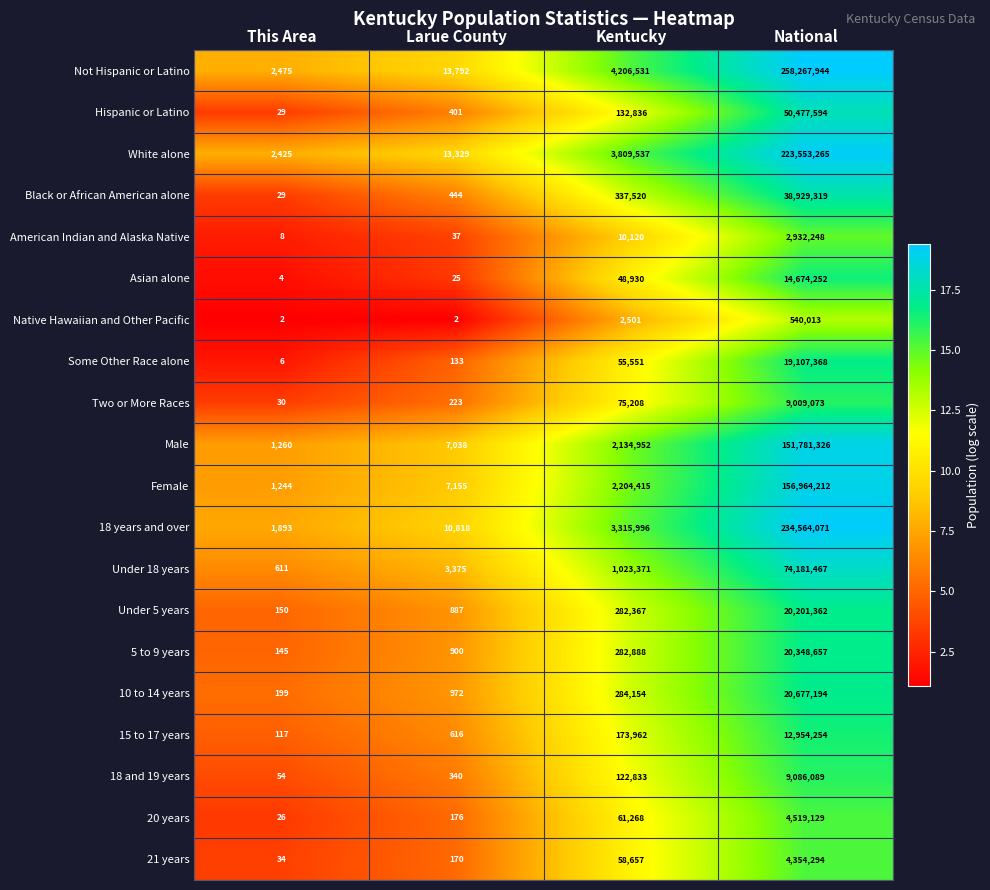

Is the value of 10 to 14 years at National greater than the value of 18 years and over at This Area?

Yes